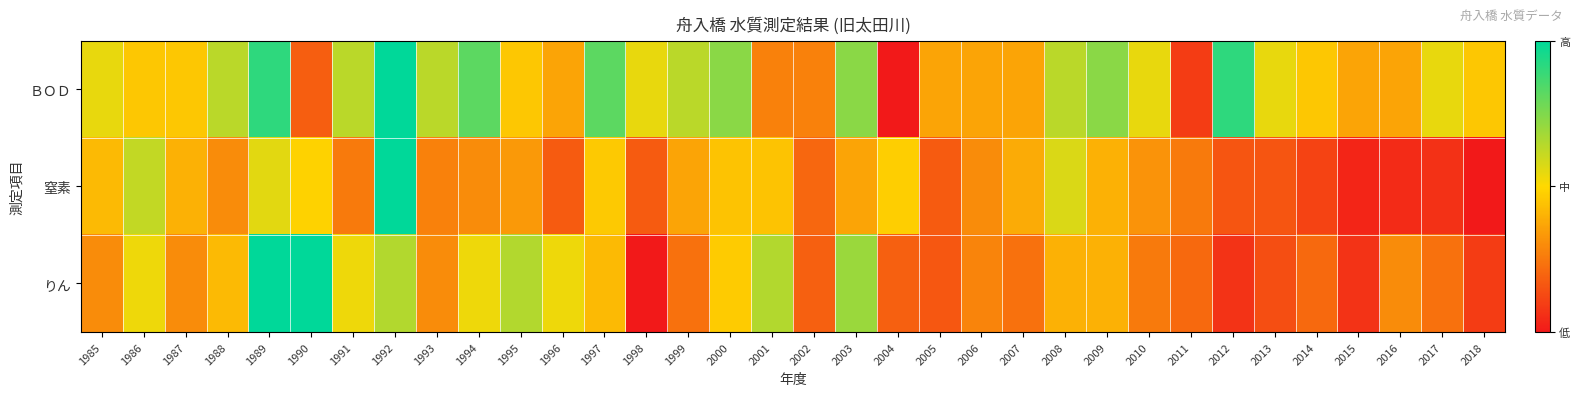

Reading left to right, extract all data points from this chart.

ＢＯＤ: 1985=0.5	1986=0.5	1987=0.5	1988=0.6	1989=0.9	1990=0.2	1991=0.6	1992=1.0	1993=0.6	1994=0.8	1995=0.5	1996=0.4	1997=0.8	1998=0.5	1999=0.6	2000=0.7	2001=0.3	2002=0.3	2003=0.7	2004=0.0	2005=0.4	2006=0.4	2007=0.4	2008=0.6	2009=0.7	2010=0.5	2011=0.1	2012=0.9	2013=0.5	2014=0.5	2015=0.4	2016=0.4	2017=0.5	2018=0.5
窒素: 1985=0.4	1986=0.6	1987=0.4	1988=0.3	1989=0.6	1990=0.5	1991=0.3	1992=1.0	1993=0.3	1994=0.3	1995=0.3	1996=0.2	1997=0.5	1998=0.2	1999=0.4	2000=0.4	2001=0.4	2002=0.2	2003=0.4	2004=0.5	2005=0.2	2006=0.3	2007=0.4	2008=0.6	2009=0.4	2010=0.3	2011=0.3	2012=0.2	2013=0.2	2014=0.1	2015=0.0	2016=0.0	2017=0.1	2018=0.0
りん: 1985=0.3	1986=0.5	1987=0.3	1988=0.4	1989=1.0	1990=1.0	1991=0.5	1992=0.7	1993=0.3	1994=0.5	1995=0.7	1996=0.5	1997=0.4	1998=0.0	1999=0.2	2000=0.5	2001=0.7	2002=0.2	2003=0.7	2004=0.2	2005=0.2	2006=0.3	2007=0.2	2008=0.4	2009=0.4	2010=0.3	2011=0.2	2012=0.1	2013=0.1	2014=0.2	2015=0.1	2016=0.3	2017=0.2	2018=0.1